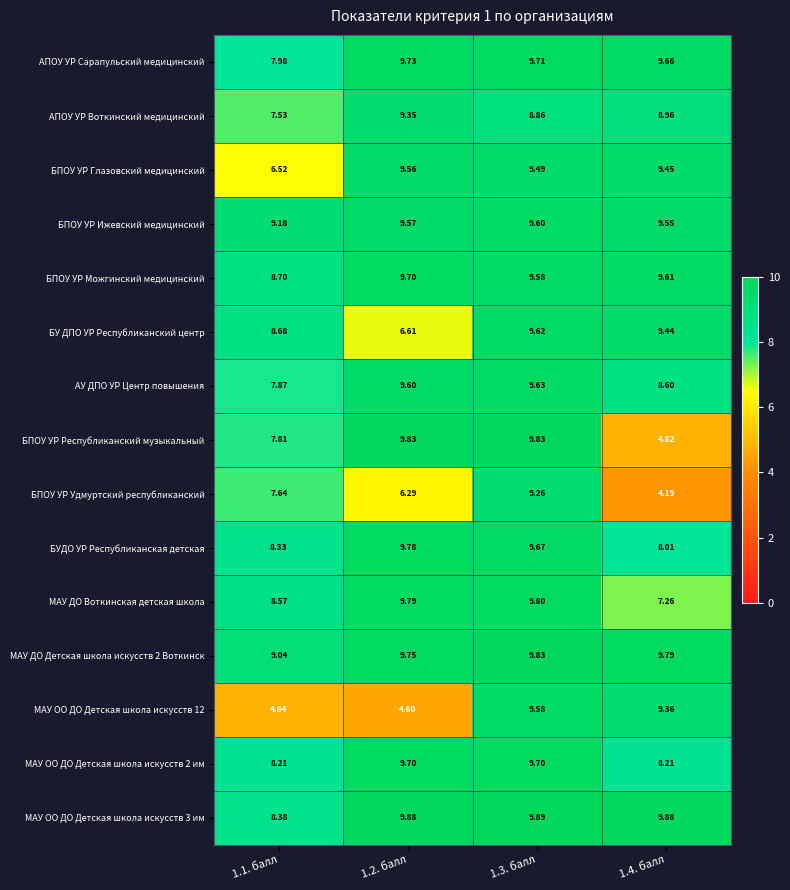

Which series has the largest range (max minus min)?

БПОУ УР Удмуртский республиканский